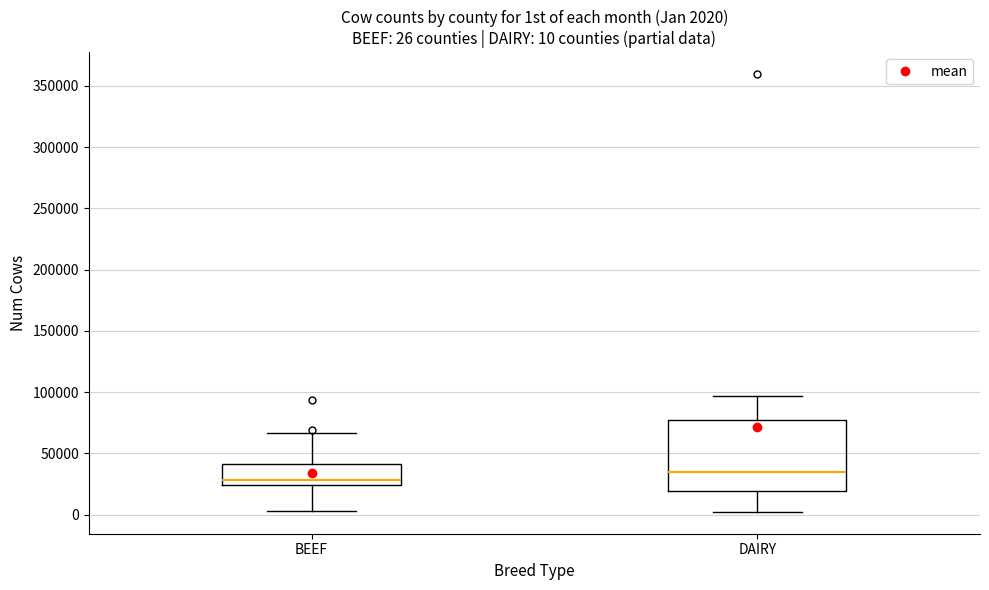

Comparing the boxes themselves (not the whiskers), which one is the tallest?

DAIRY